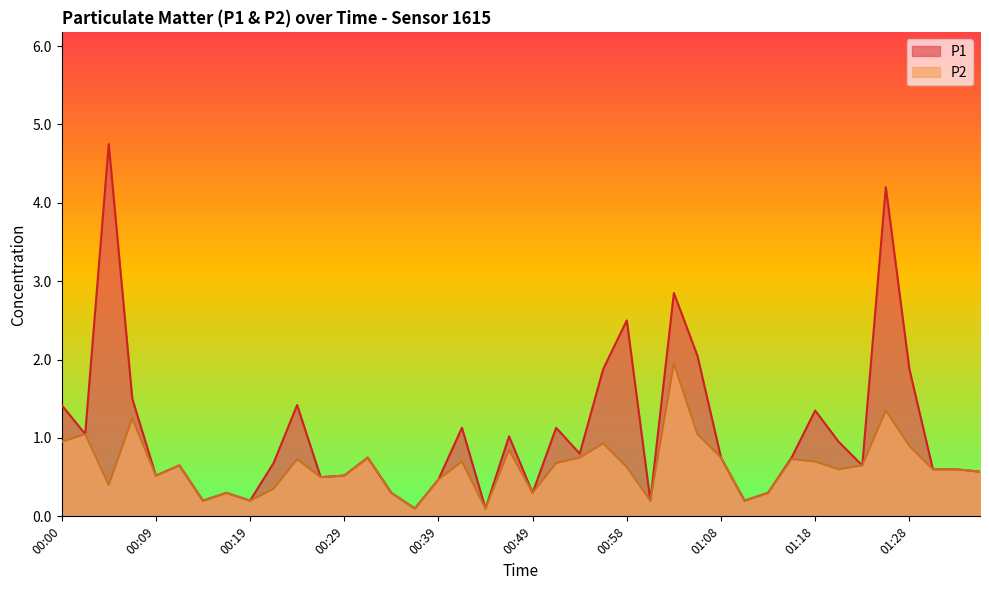

What is the difference between the P1 values at 01:21 and 00:34?

0.6